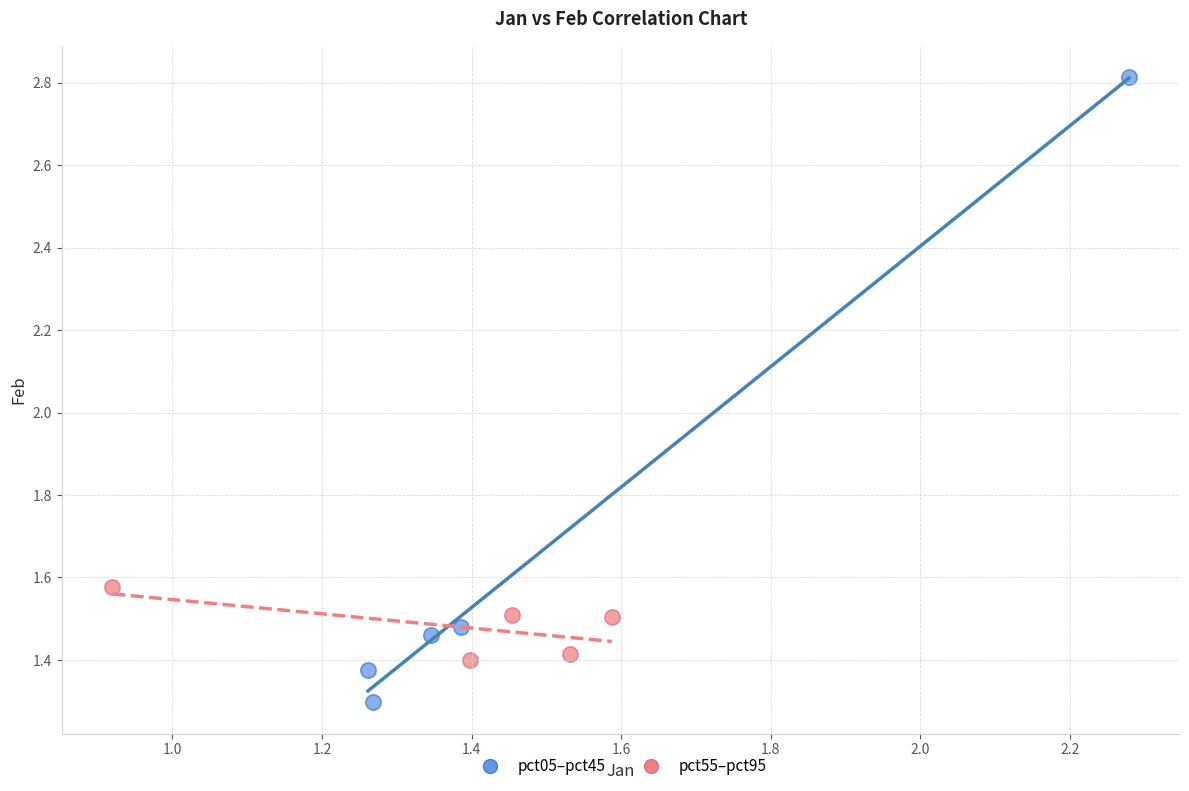

Which series reaches the minimum Y coordinate?

pct05–pct45